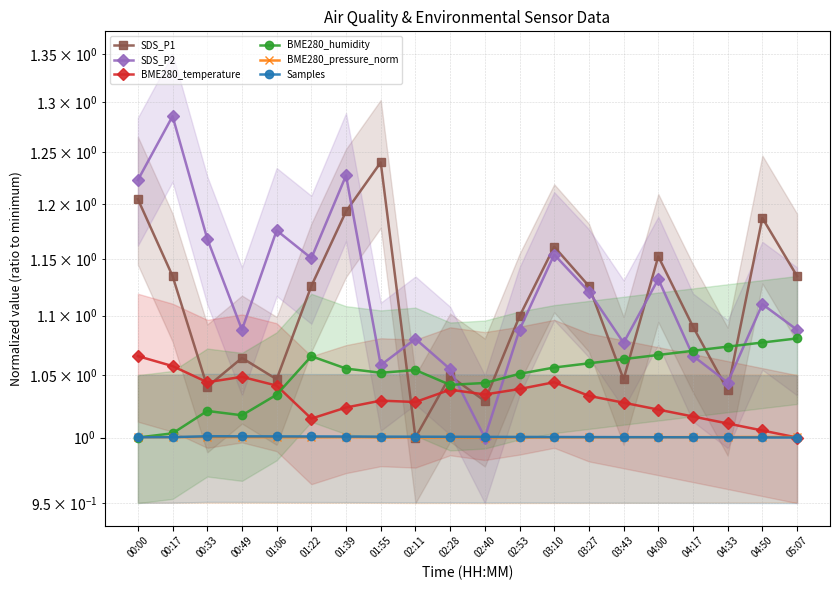

True or false: BME280_temperature has a value of 1.4 at 04:00.

False